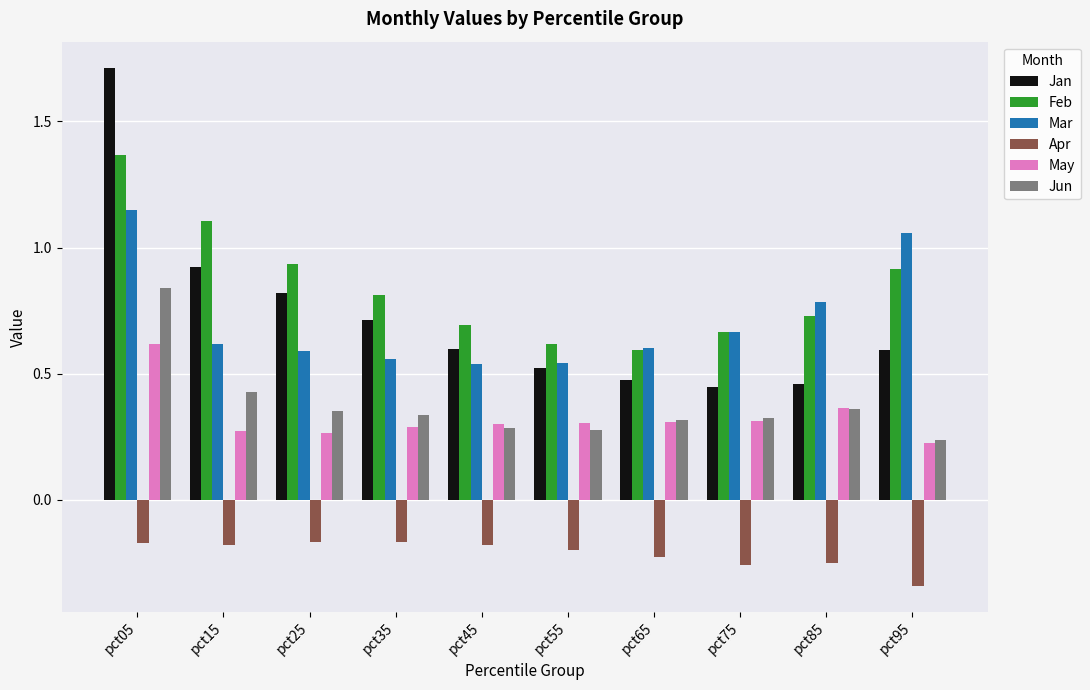

The value of Mar at pct05 is 1.1. True or false?

True